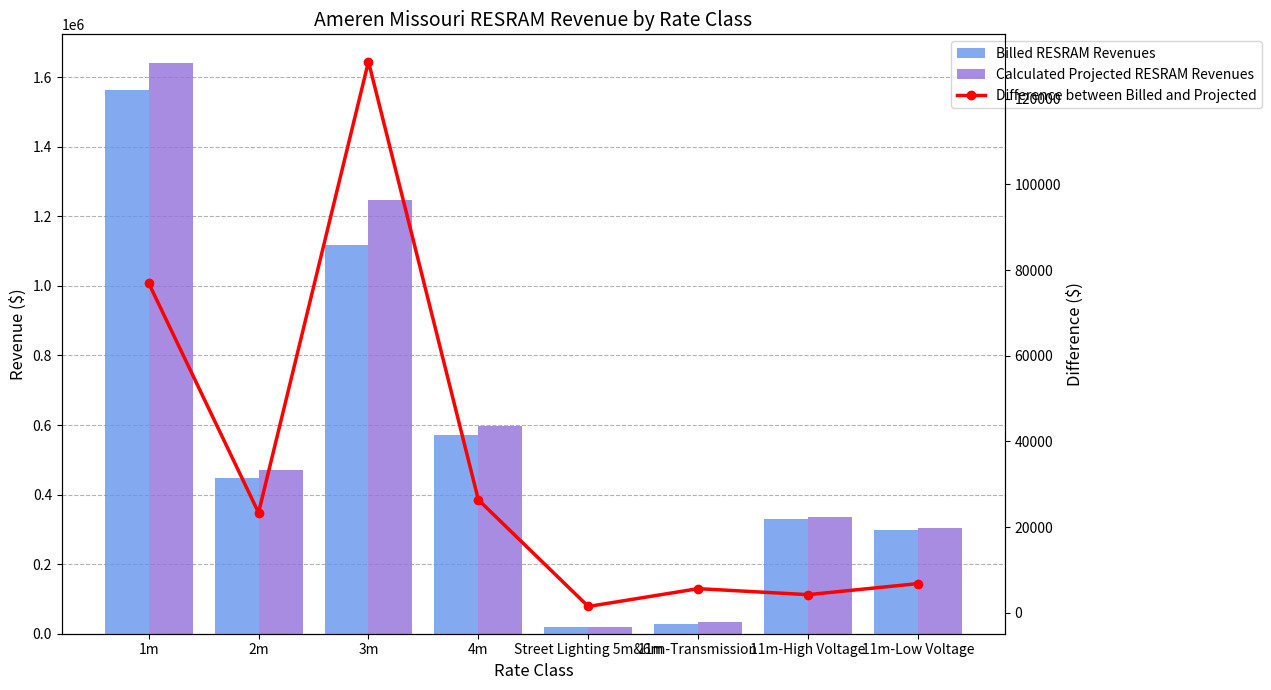

At which label does Difference between Billed and Projected reach its minimum?

Street Lighting 5m&6m